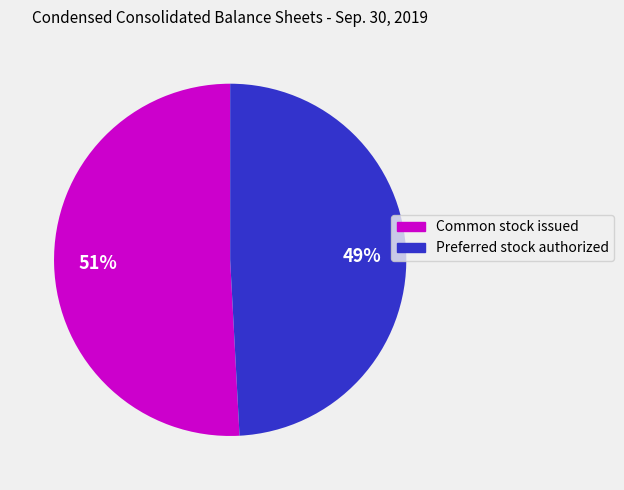

Count the number of slices in the pie.

2